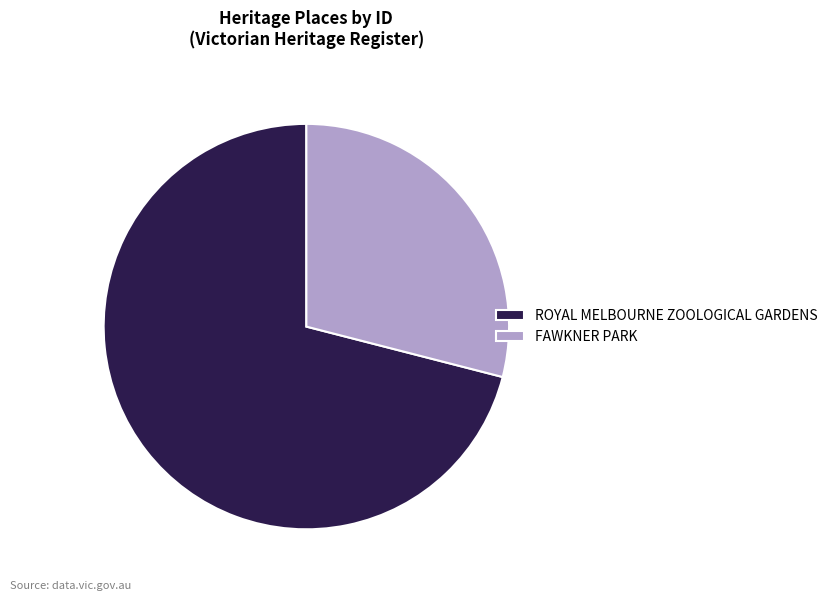

Which slice represents more than half of the pie?

ROYAL MELBOURNE ZOOLOGICAL GARDENS